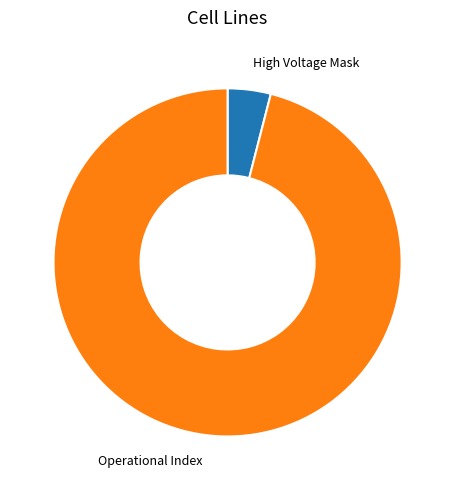

Which category has the biggest portion of the pie?

Operational Index